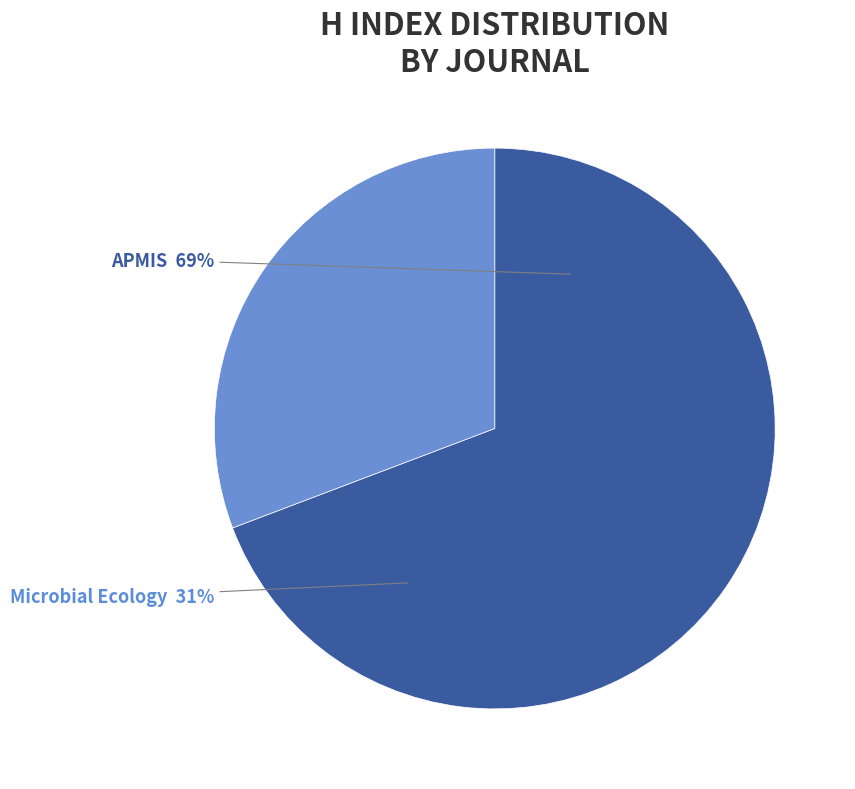

What is the largest slice in the pie chart?

APMIS (Rank 1)